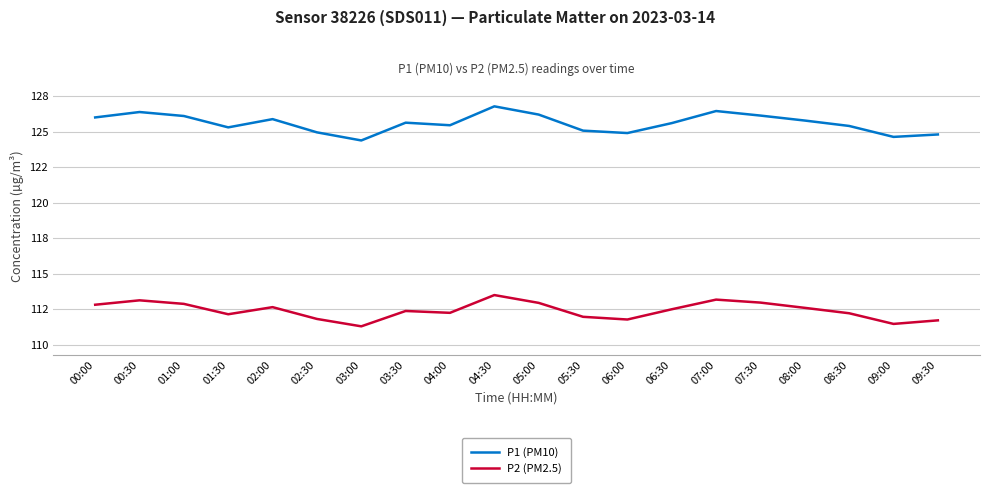

True or false: P1 (PM10) and P2 (PM2.5) cross at least once.

False